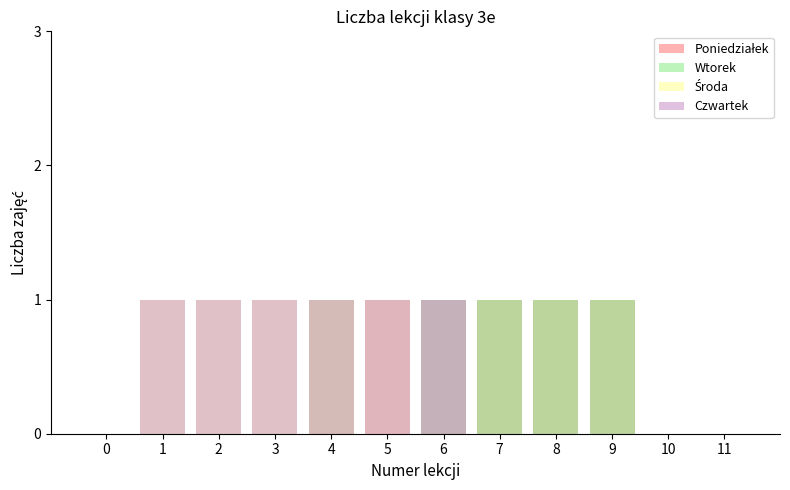

Reading left to right, what are all the values shown in this chart?

Poniedziałek: 0	0	0	0	1	1	1	1	1	1	0	0
Wtorek: 0	0	0	0	1	0	1	1	1	1	0	0
Środa: 0	1	1	1	1	1	0	0	0	0	0	0
Czwartek: 0	1	1	1	1	1	1	0	0	0	0	0